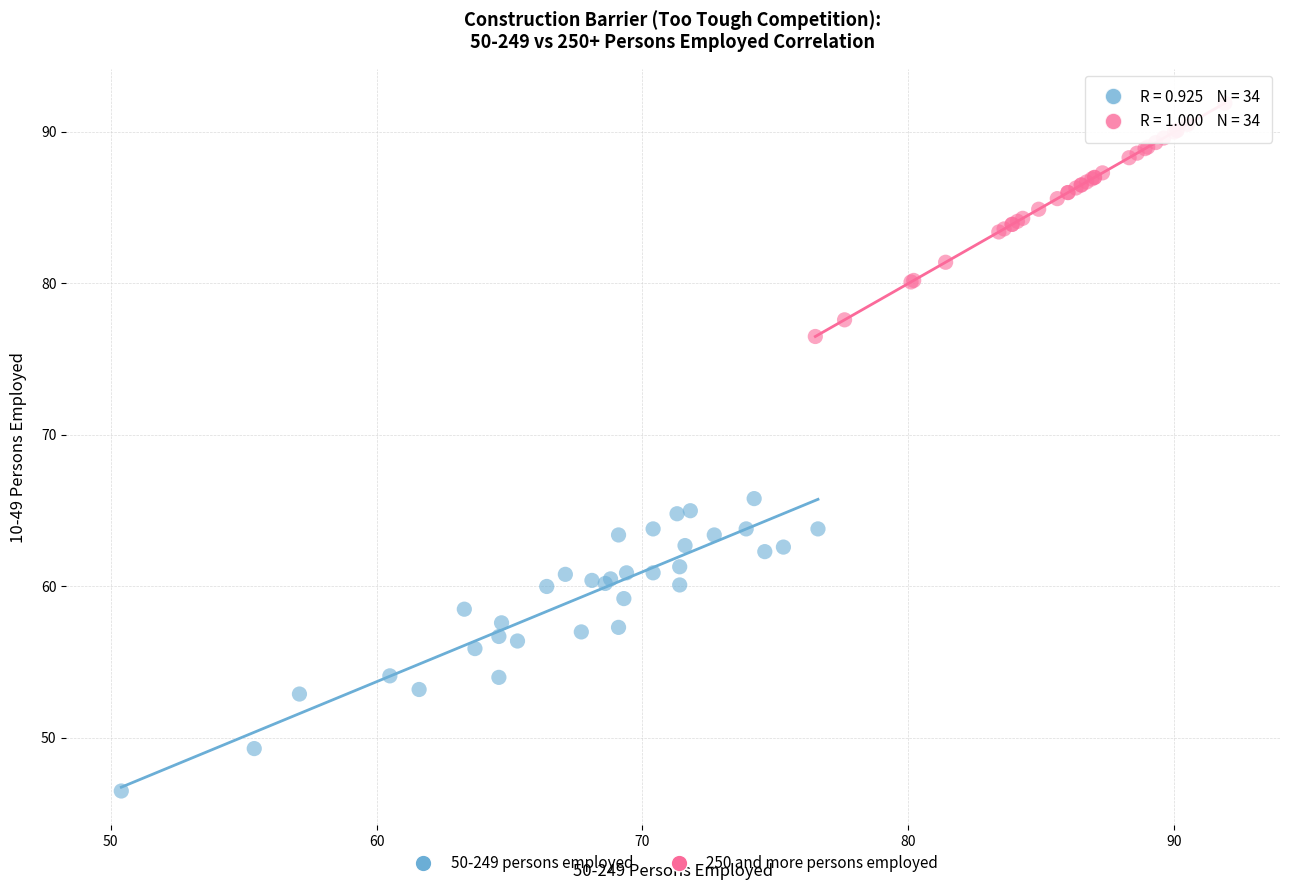

Which series contains the highest Y value?

250 and more persons employed